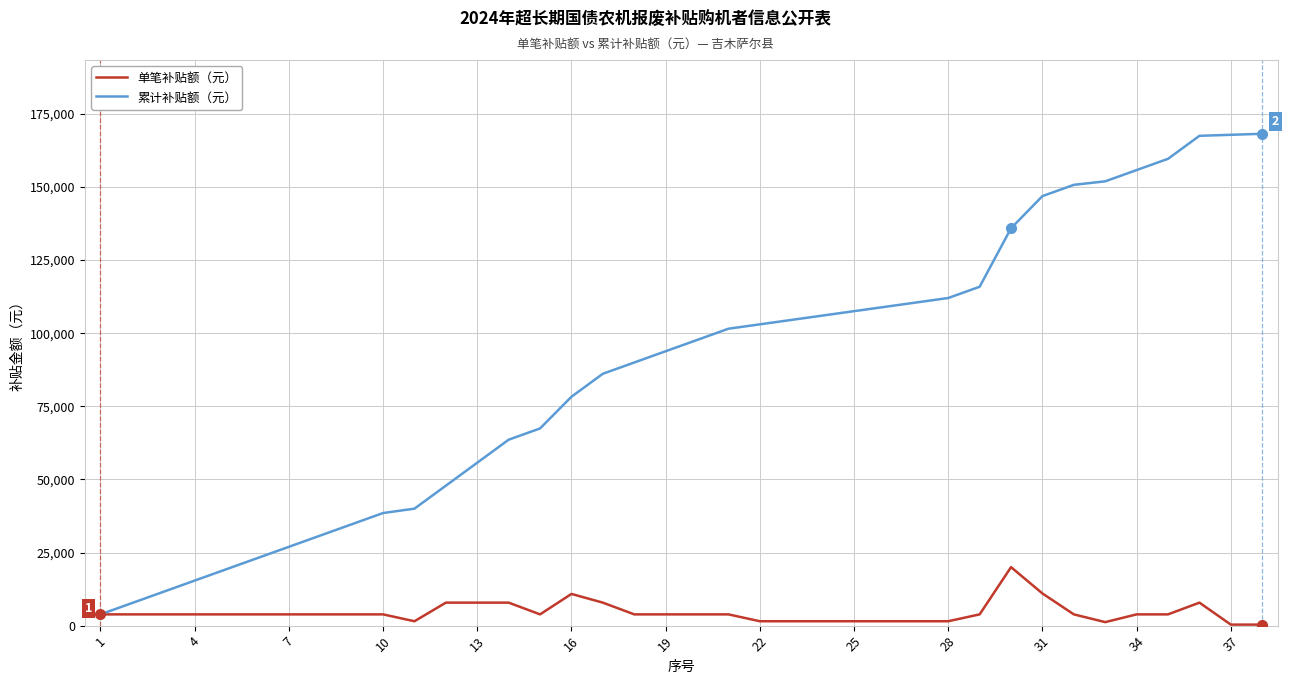

How many lines are shown in the chart?

2